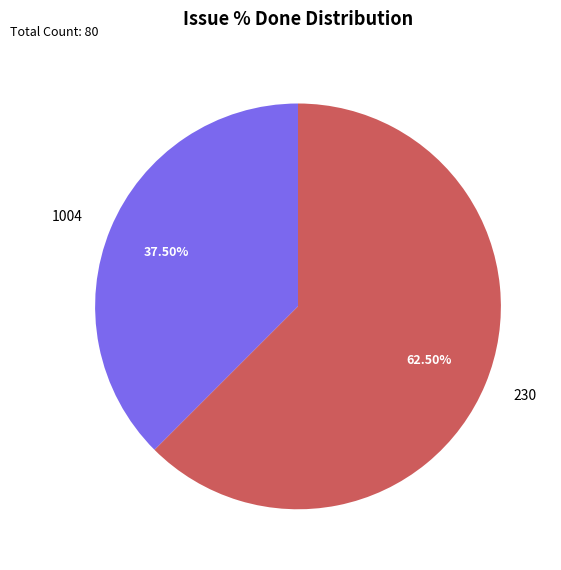

Count the number of slices in the pie.

2